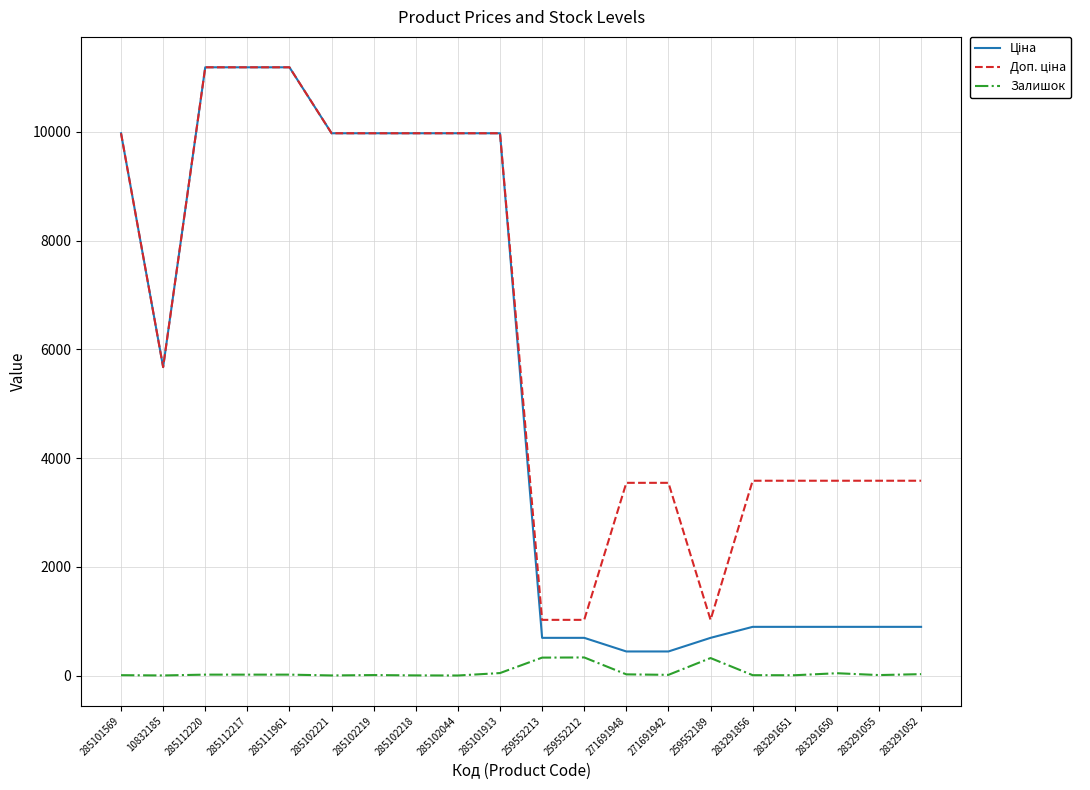

What is the greatest value displayed?

11188.2